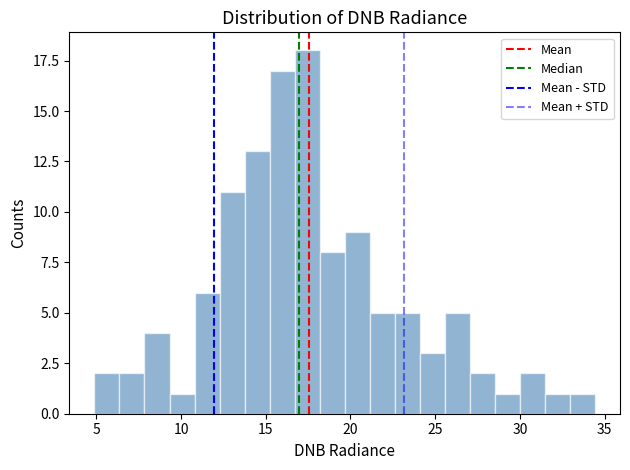

Read against the x-axis, roughly where is the centre of the tallest bar?

17.5